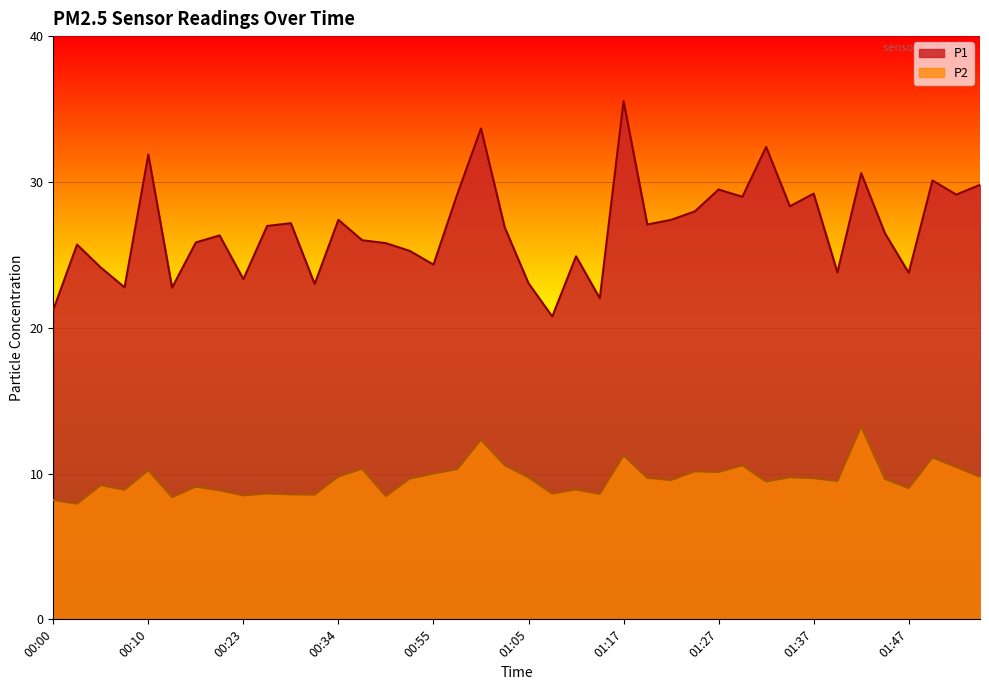

What is the approximate value of P2 at 01:34?

9.8